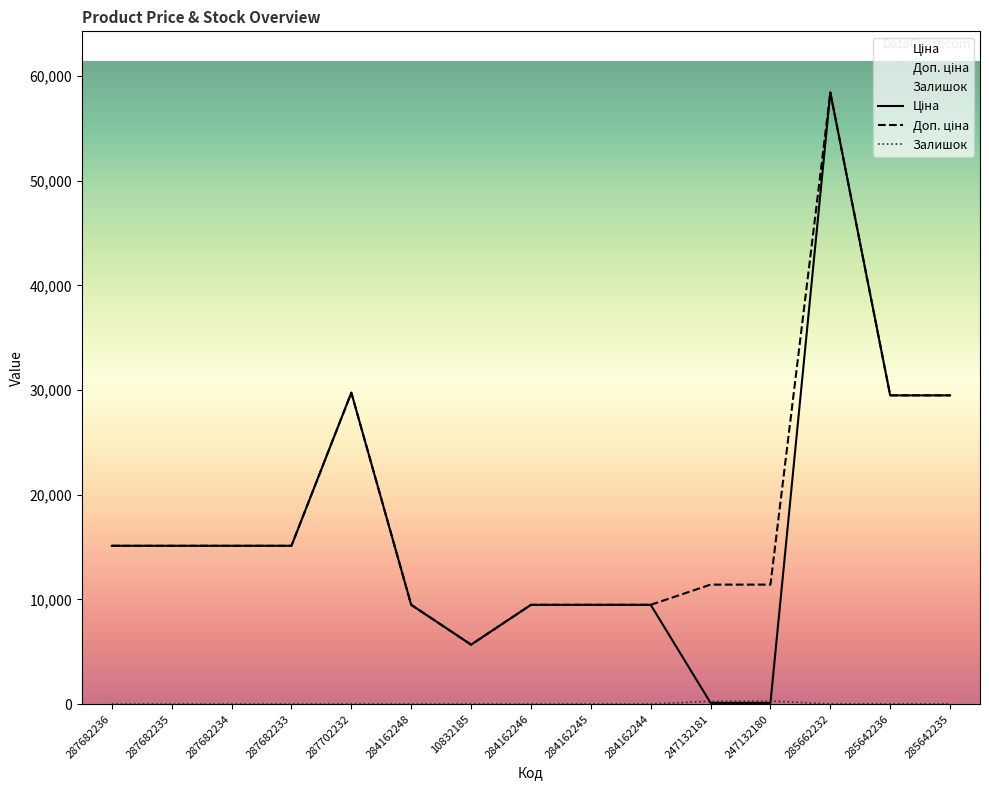

At which label does Залишок reach its peak?

247132180